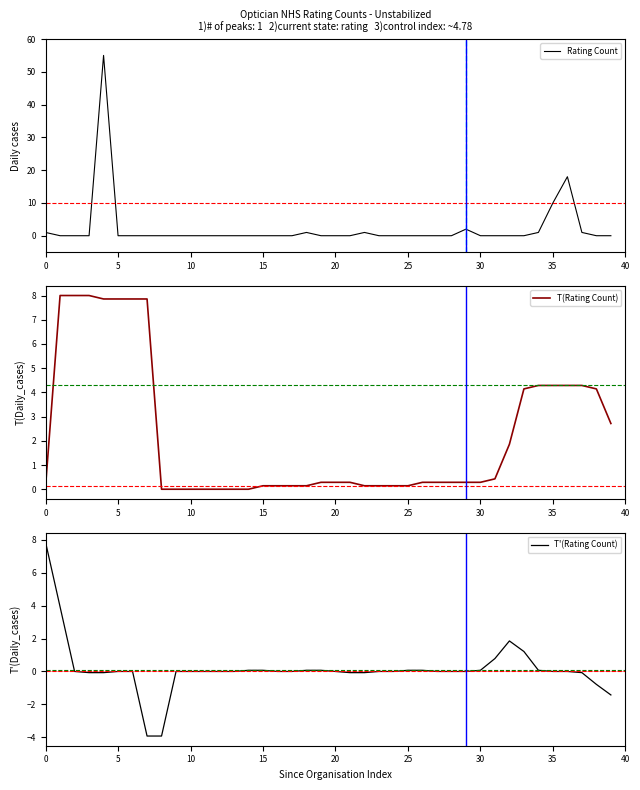

What are all the series names shown in the legend?

Rating Count, T(Rating Count), T'(Rating Count)